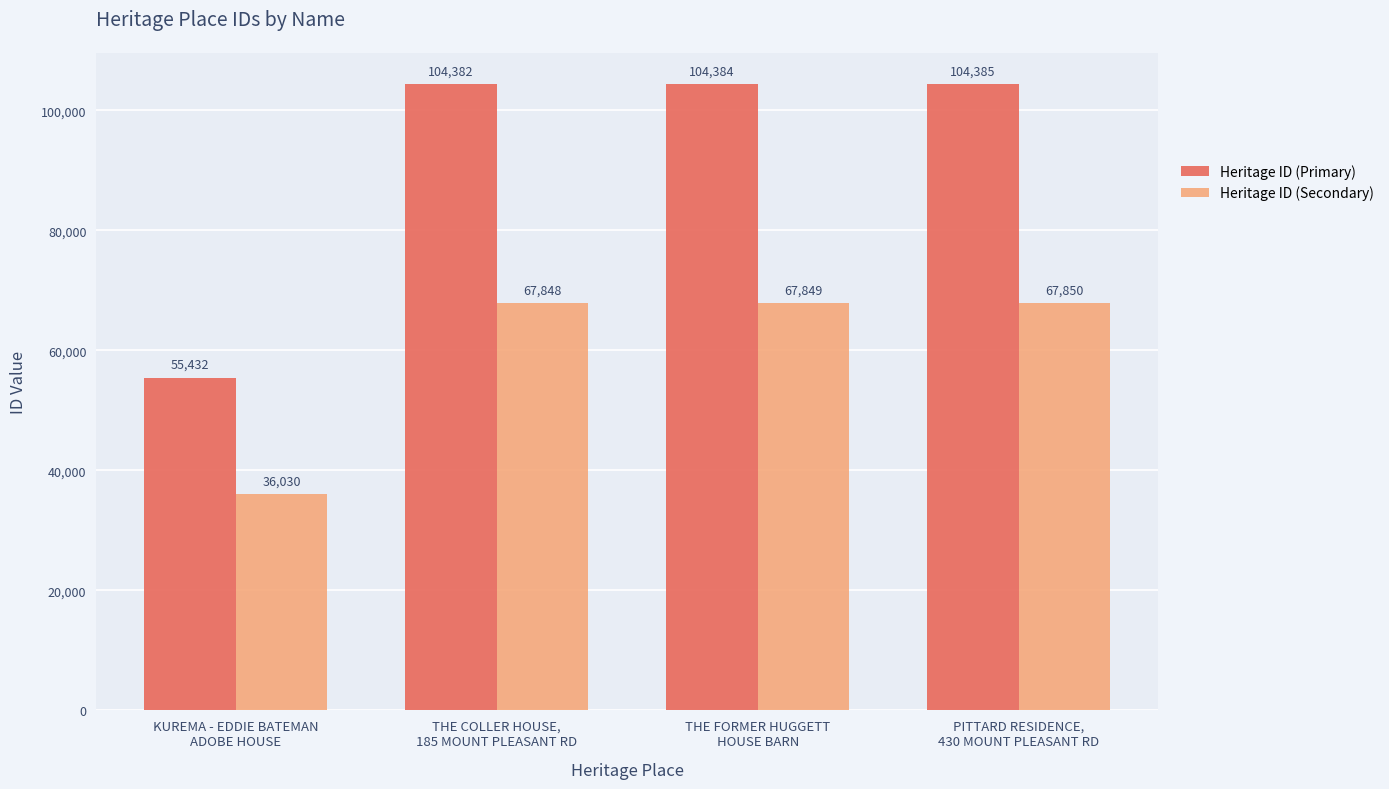

Are the bars grouped side by side (vs. stacked)?

Yes